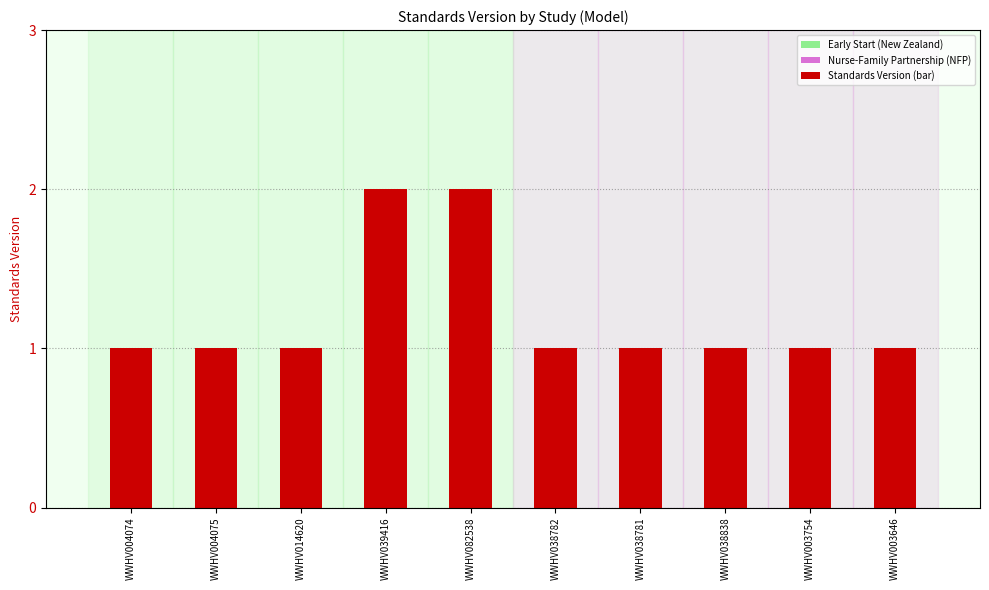

What is the difference between the maximum and minimum values?

1